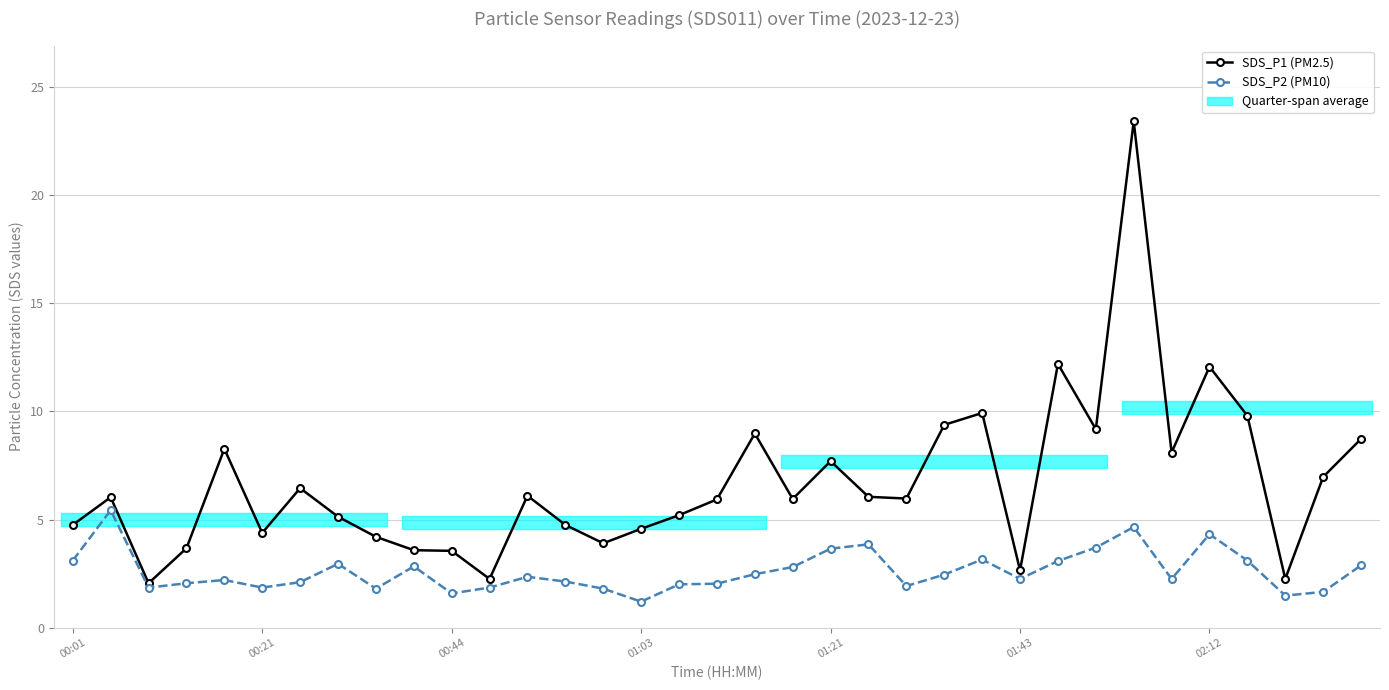

The value of SDS_P2 (PM10) at 29 is 1.1. True or false?

False